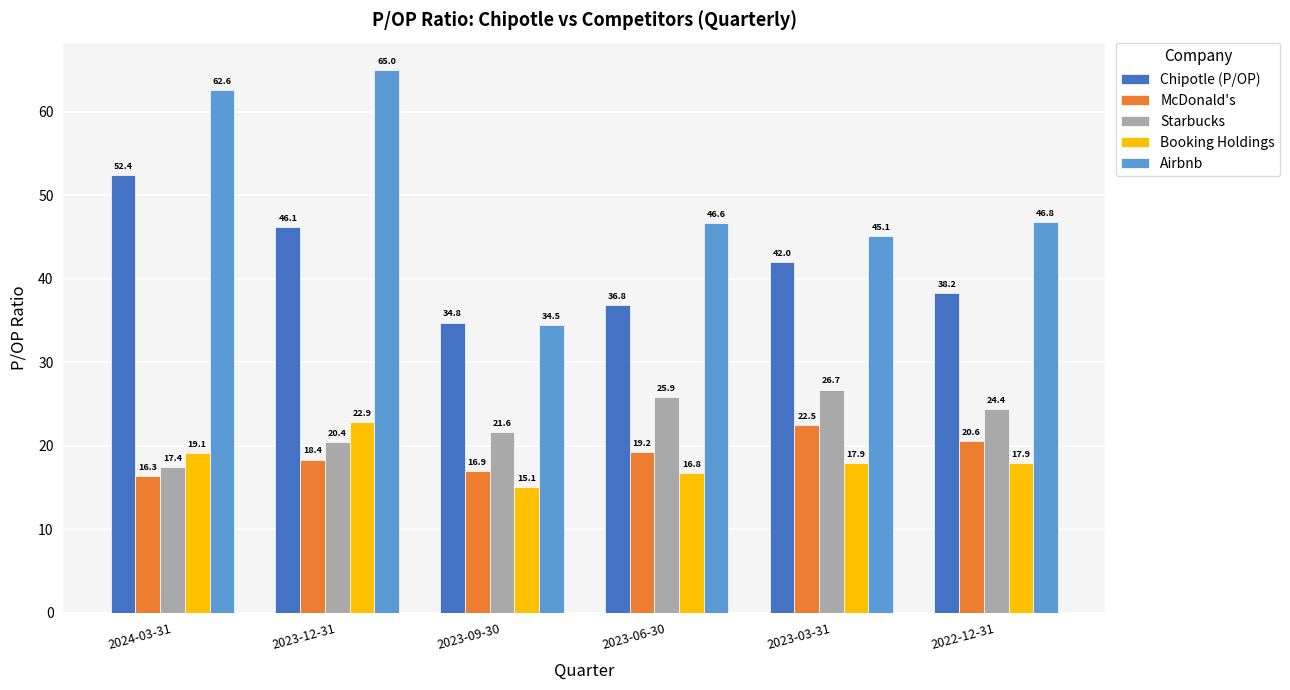

How many values in the Airbnb series exceed 46?

4